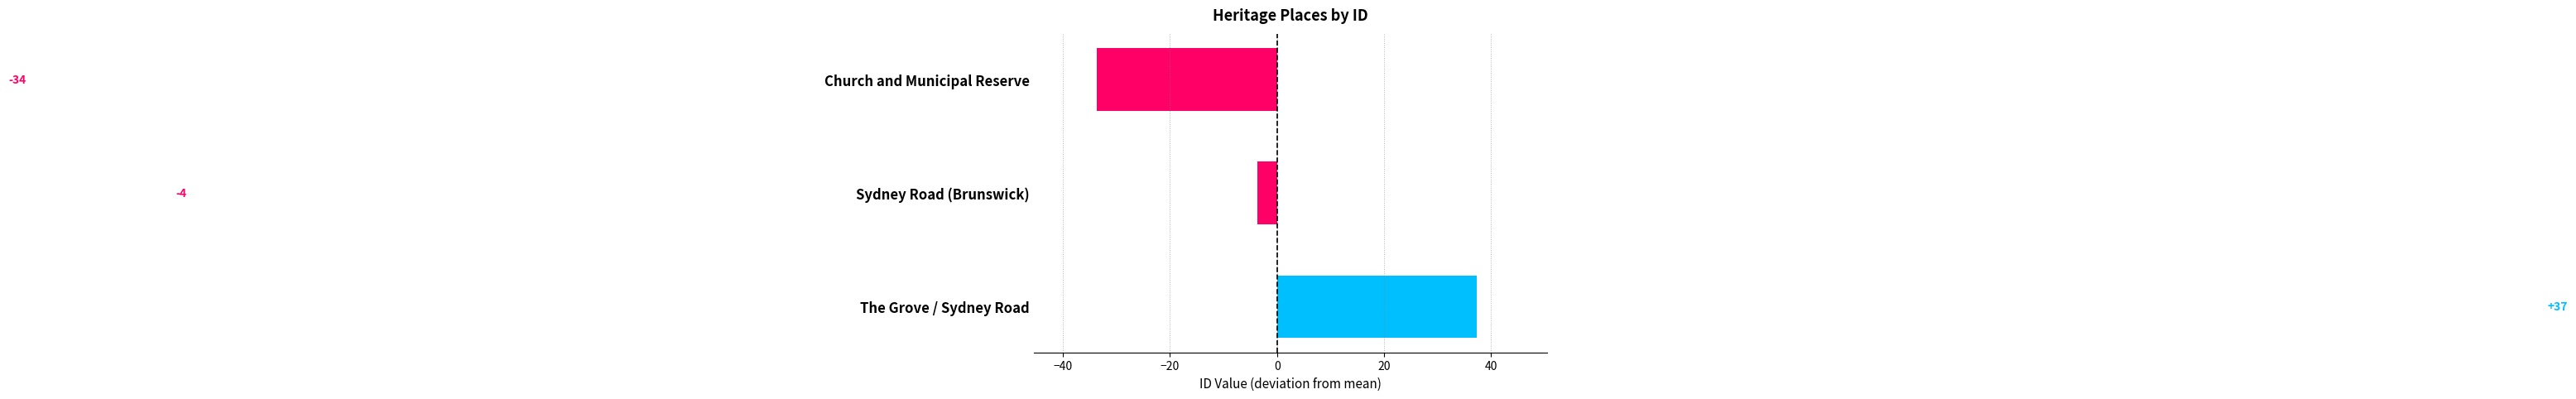

Does the chart contain stacked bars?

No